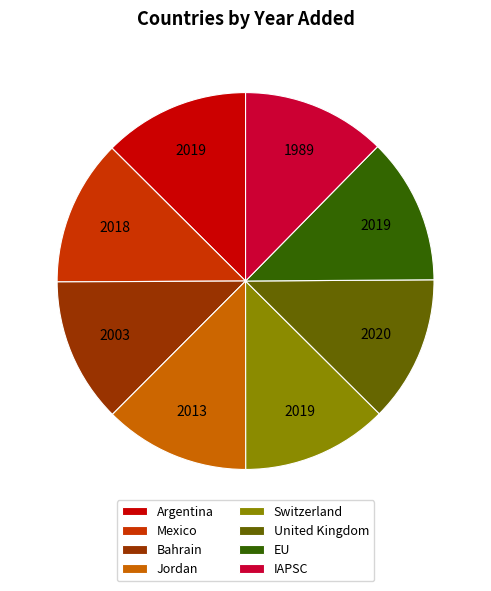

How many slices are in this pie chart?

8